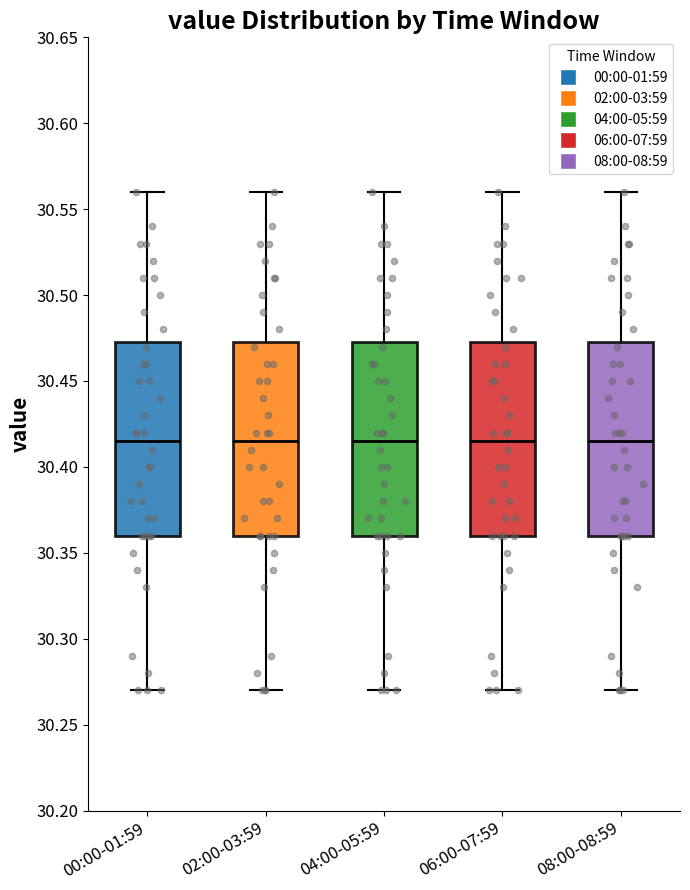

Reading left to right, transcribe this box plot: for each box, give where its median line is, the range the box spans, and where its two whiskers end, as read against the y-axis. The values are not printed on the chart, so give them approximately, as read against the axis.

00:00-01:59: median 30.415, box 30.360 to 30.475, whiskers 30.270 to 30.560
02:00-03:59: median 30.415, box 30.360 to 30.475, whiskers 30.270 to 30.560
04:00-05:59: median 30.415, box 30.360 to 30.475, whiskers 30.270 to 30.560
06:00-07:59: median 30.415, box 30.360 to 30.475, whiskers 30.270 to 30.560
08:00-08:59: median 30.415, box 30.360 to 30.475, whiskers 30.270 to 30.560